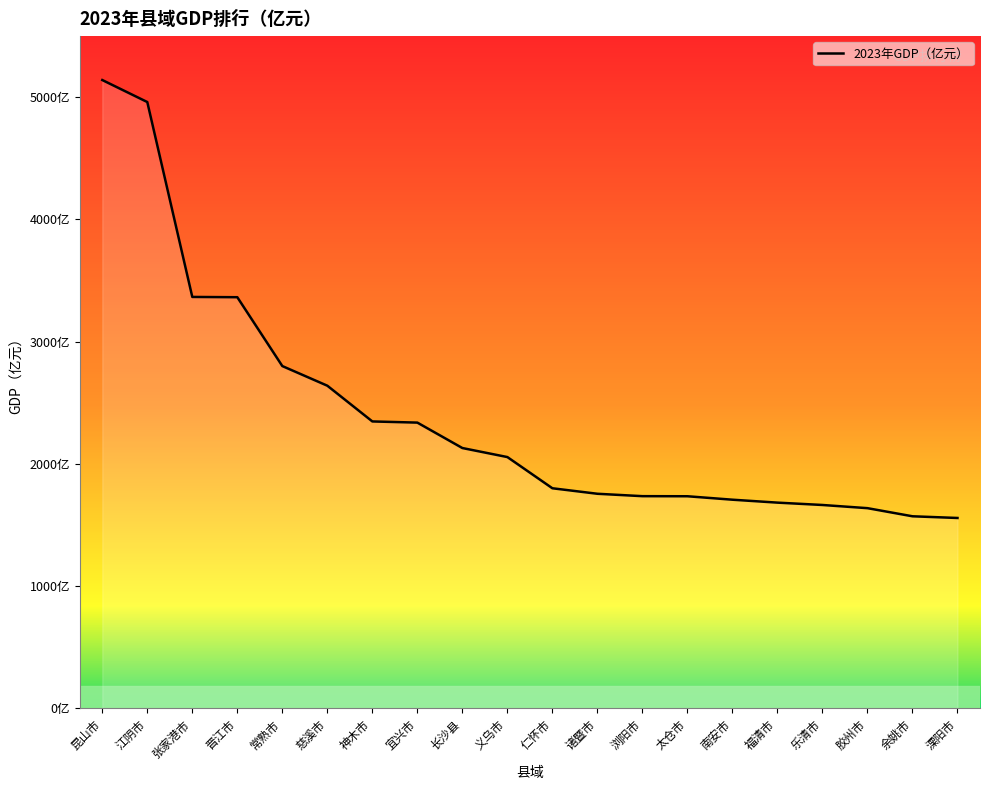

Does the chart display data point markers on the line(s)?

No